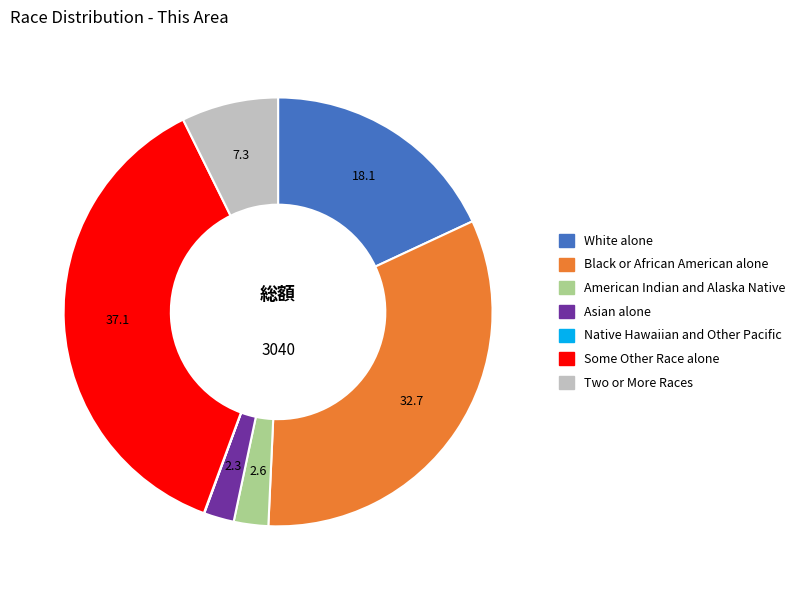

Which has a higher value, American Indian and Alaska Native or Some Other Race alone?

Some Other Race alone